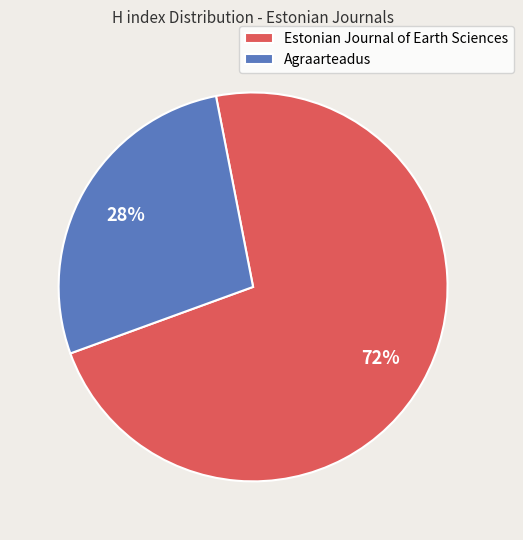

Which category has the biggest portion of the pie?

Estonian Journal of Earth Sciences